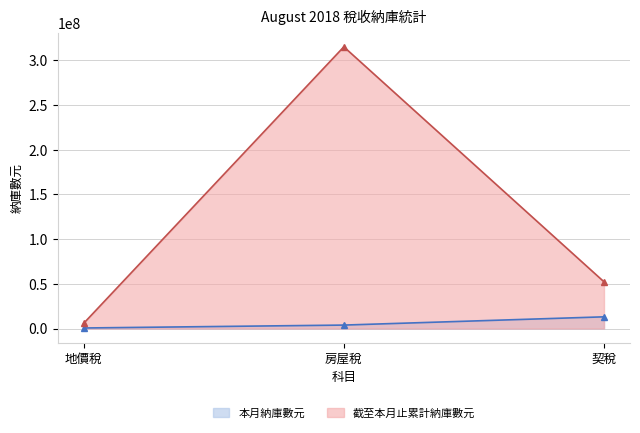

Does the chart display data point markers on the line(s)?

Yes